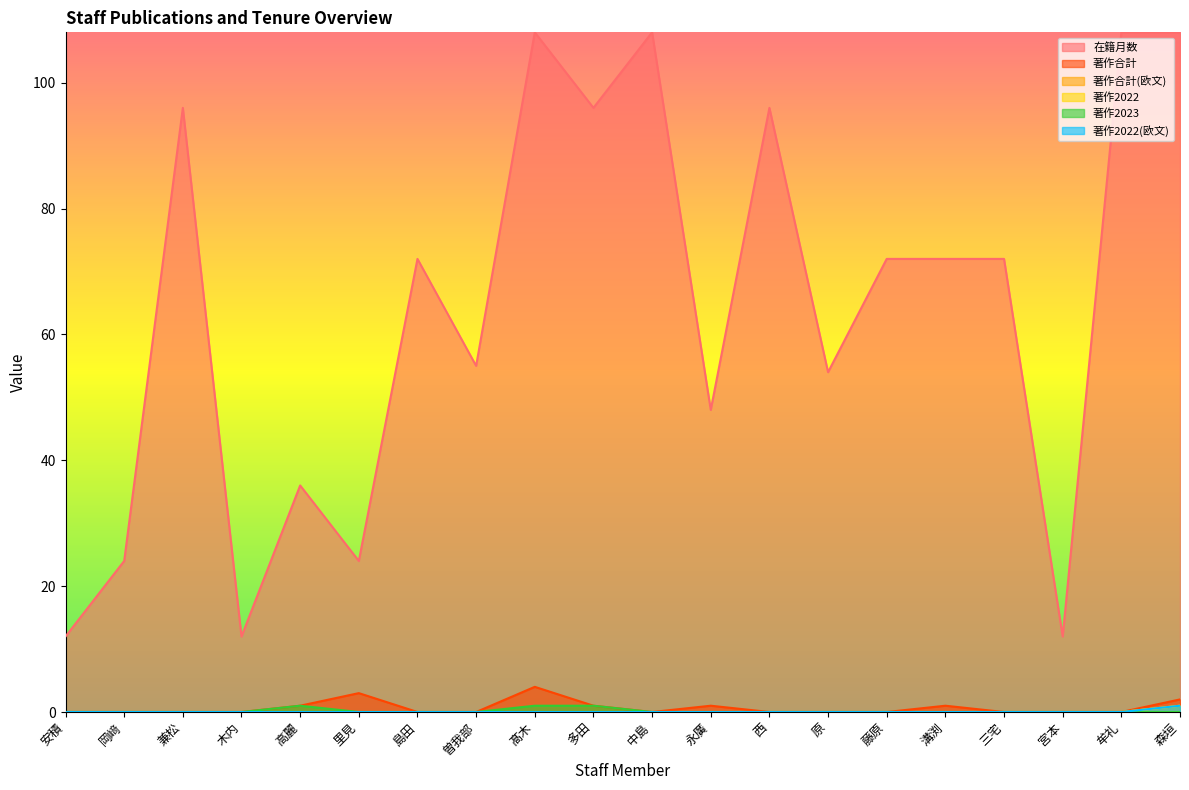

At which category does the chart reach its minimum across all series?

安積